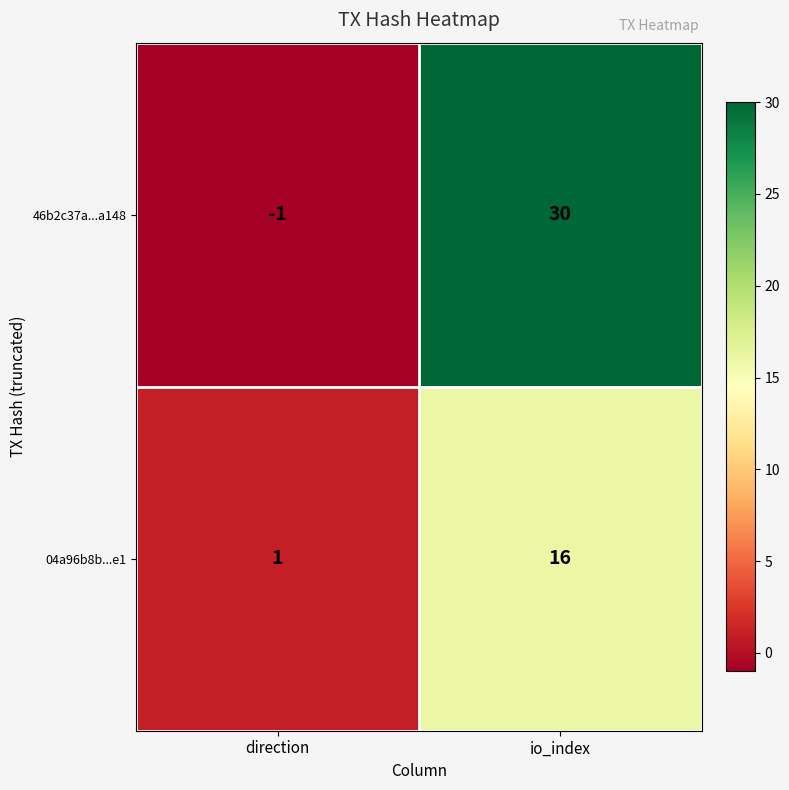

Is the value of 46b2c37a...a148 at direction greater than the value of 04a96b8b...e1 at direction?

No